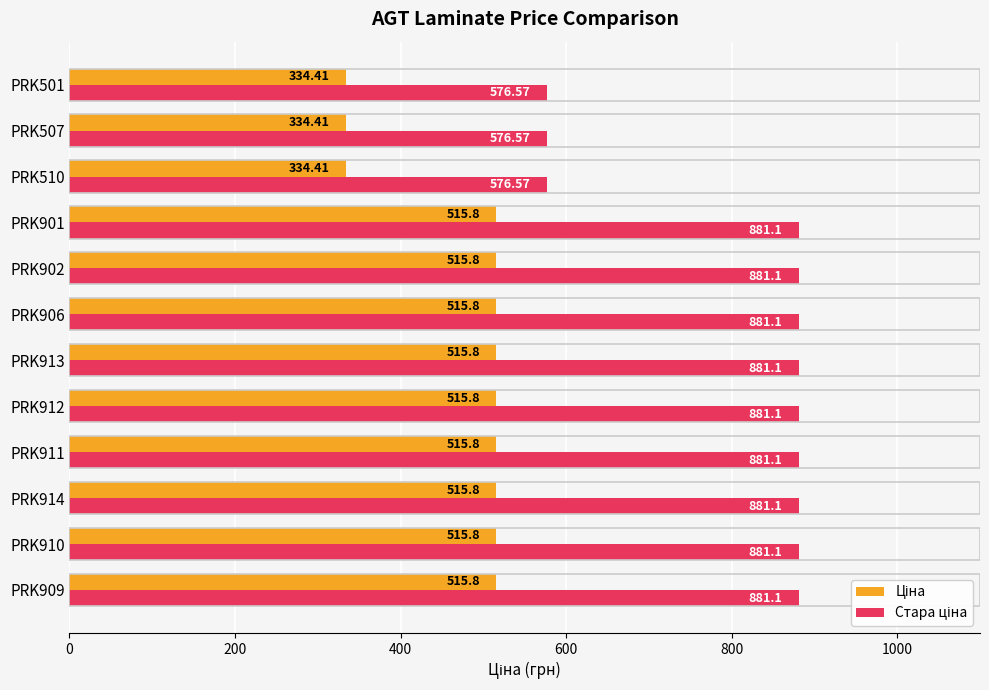

How many series are shown in this chart?

2